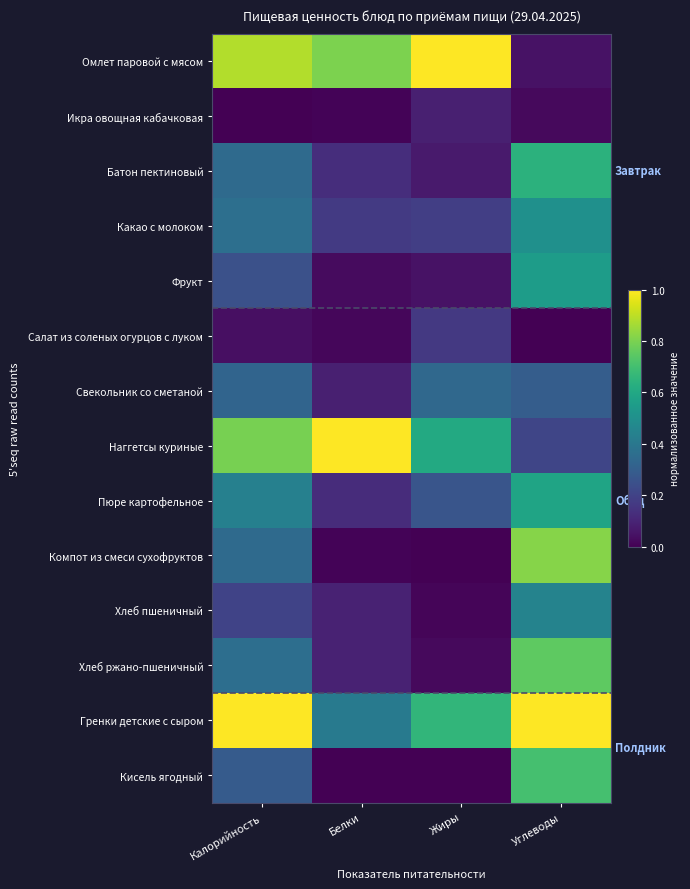

Reading right to left, list all the values displayed in this chart.

Омлет паровой с мясом: Углеводы=0.0	Жиры=1.0	Белки=0.8	Калорийность=0.9
Икра овощная кабачковая: Углеводы=0.0	Жиры=0.1	Белки=0.0	Калорийность=0.0
Батон пектиновый: Углеводы=0.6	Жиры=0.1	Белки=0.1	Калорийность=0.3
Какао с молоком: Углеводы=0.5	Жиры=0.2	Белки=0.2	Калорийность=0.4
Фрукт: Углеводы=0.6	Жиры=0.0	Белки=0.0	Калорийность=0.2
Салат из соленых огурцов с луком: Углеводы=0.0	Жиры=0.2	Белки=0.0	Калорийность=0.0
Свекольник со сметаной: Углеводы=0.3	Жиры=0.3	Белки=0.1	Калорийность=0.3
Наггетсы куриные: Углеводы=0.2	Жиры=0.6	Белки=1.0	Калорийность=0.8
Пюре картофельное: Углеводы=0.6	Жиры=0.3	Белки=0.1	Калорийность=0.4
Компот из смеси сухофруктов: Углеводы=0.8	Жиры=0.0	Белки=0.0	Калорийность=0.3
Хлеб пшеничный: Углеводы=0.4	Жиры=0.0	Белки=0.1	Калорийность=0.2
Хлеб ржано-пшеничный: Углеводы=0.8	Жиры=0.0	Белки=0.1	Калорийность=0.4
Гренки детские с сыром: Углеводы=1.0	Жиры=0.7	Белки=0.4	Калорийность=1.0
Кисель ягодный: Углеводы=0.7	Жиры=0.0	Белки=0.0	Калорийность=0.3